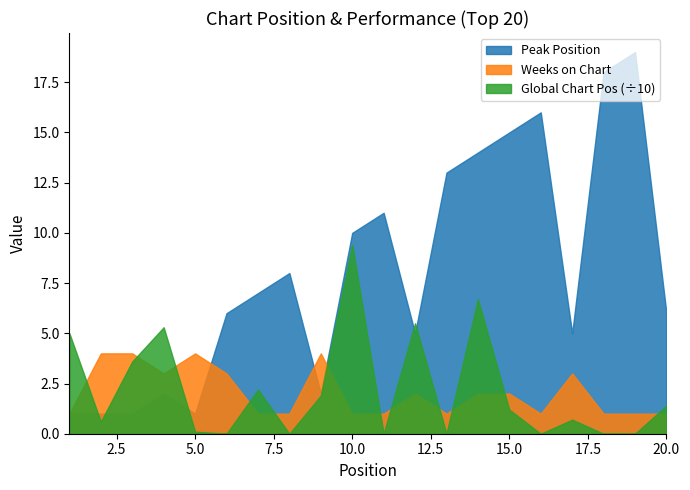

How many lines are shown in the chart?

3